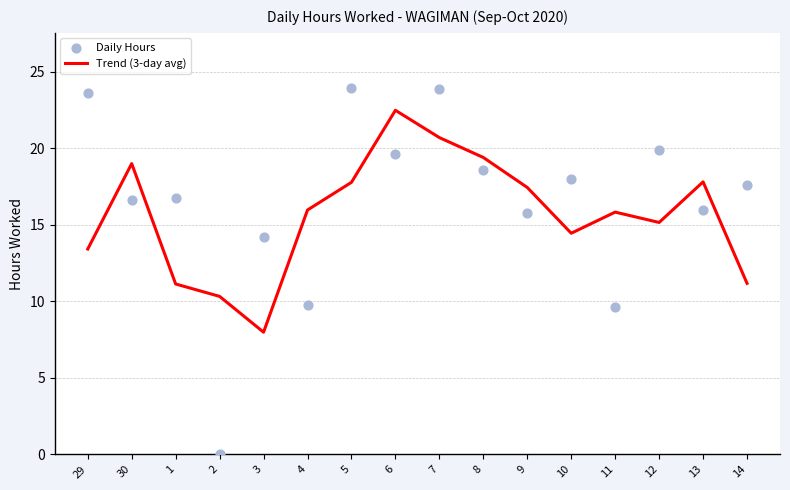

What are all the series names shown in the legend?

Trend (3-day avg), Daily Hours